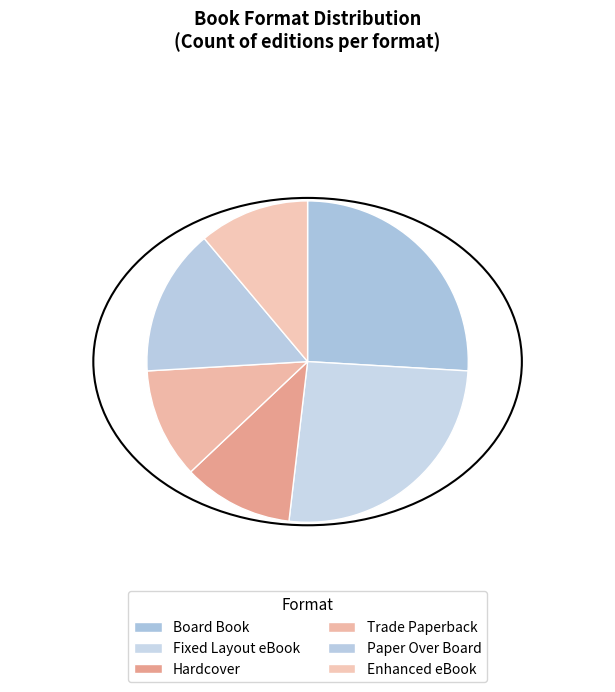

To the nearest percent, what portion does Board Book represent?

26%